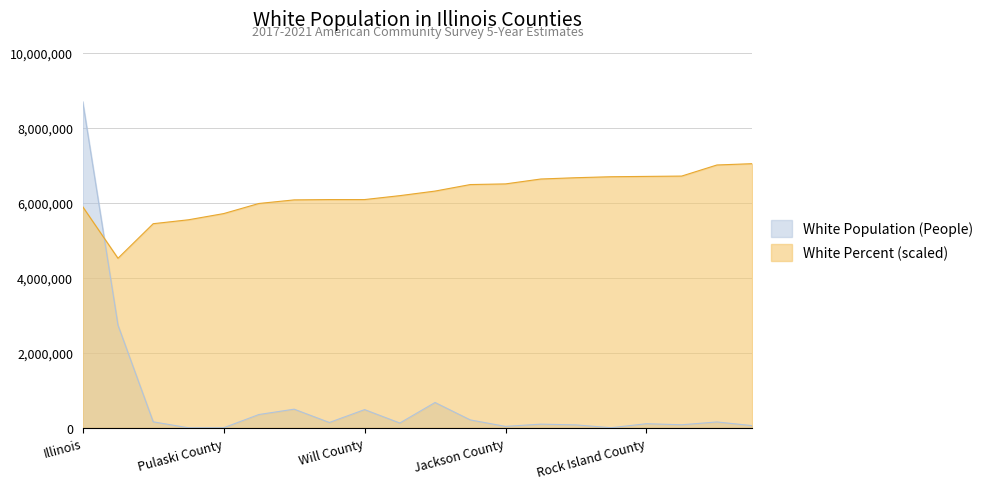

Which has a higher value, Jackson County or Kane County?

Kane County